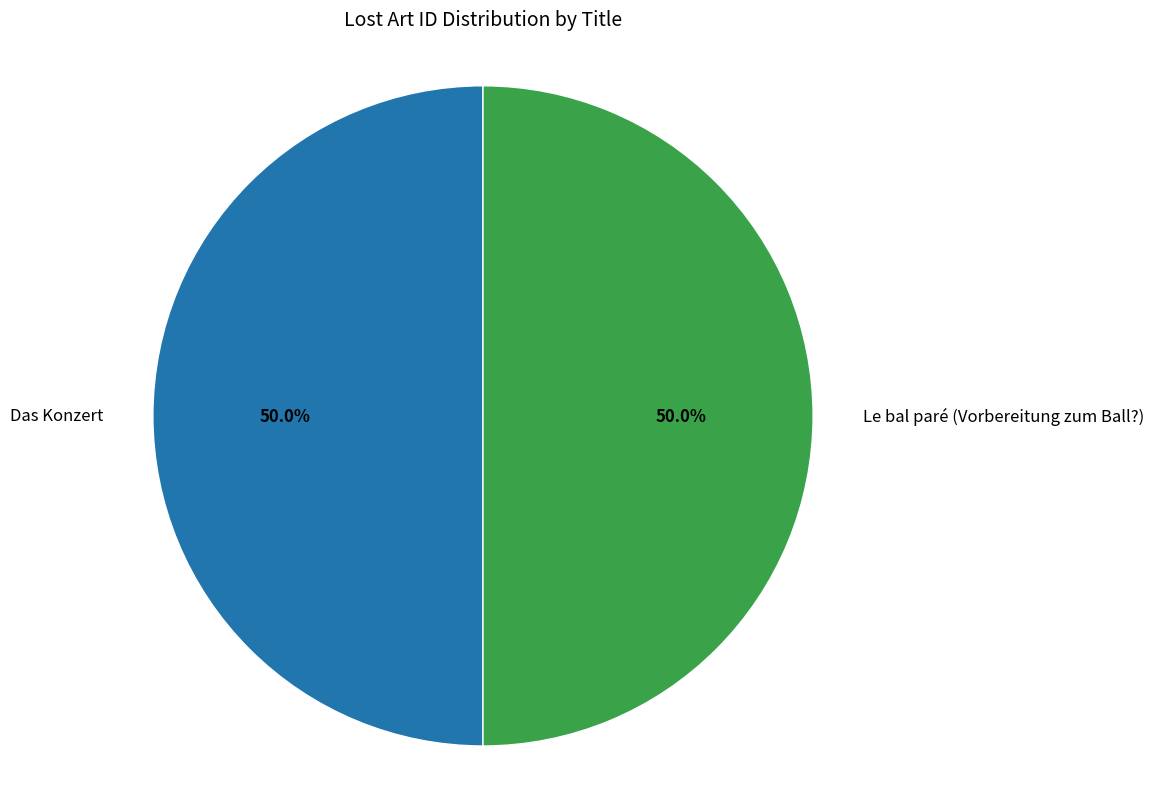

To the nearest percent, what percentage of the pie is Le bal paré (Vorbereitung zum Ball?)?

50%